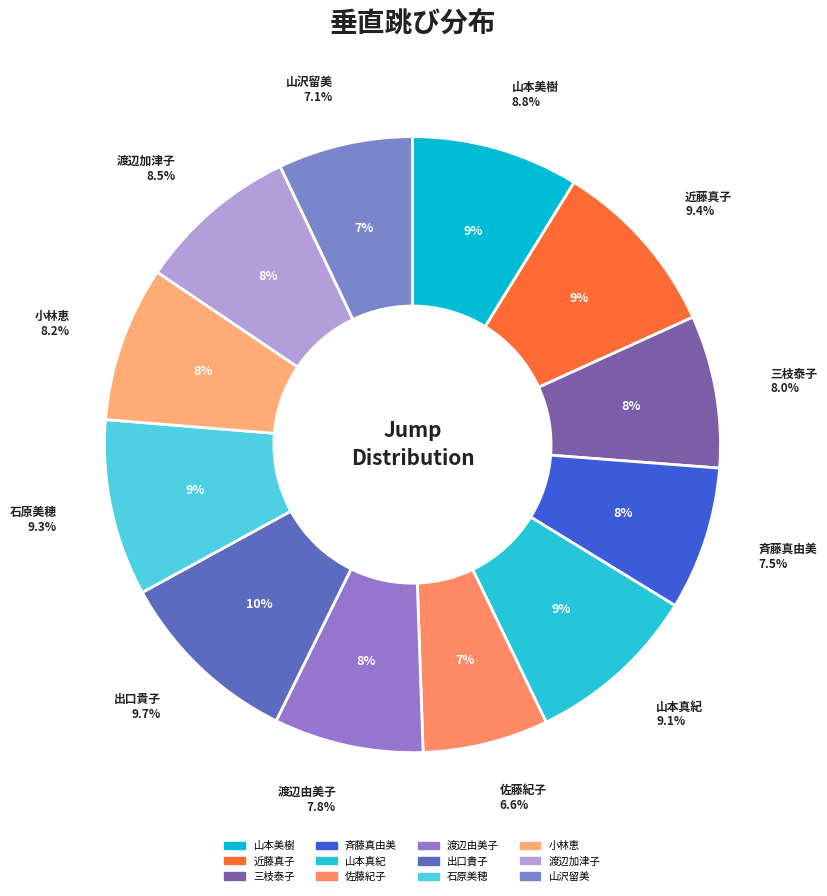

To the nearest percent, what is the average slice percentage?

8%